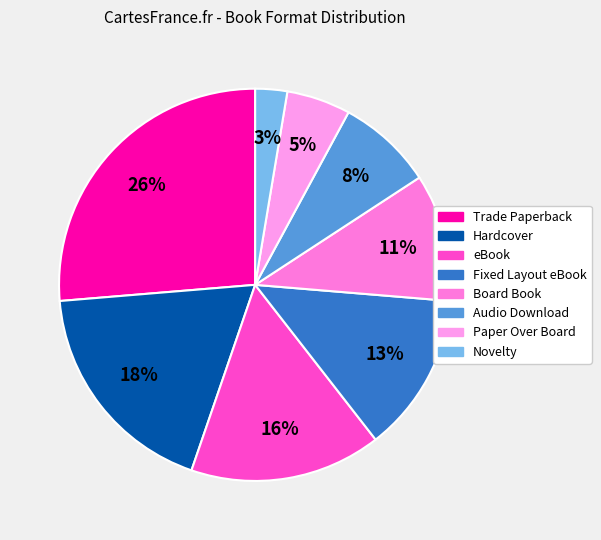

Do Hardcover and Board Book together represent more than half of the pie?

No